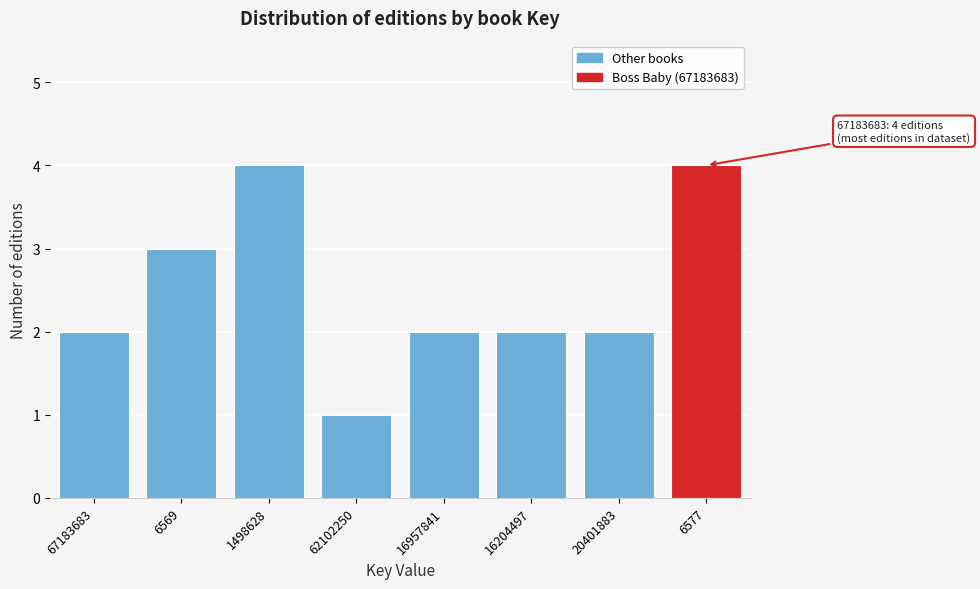

Reading right to left, extract all data points from this chart.

4	2	2	2	1	4	3	2